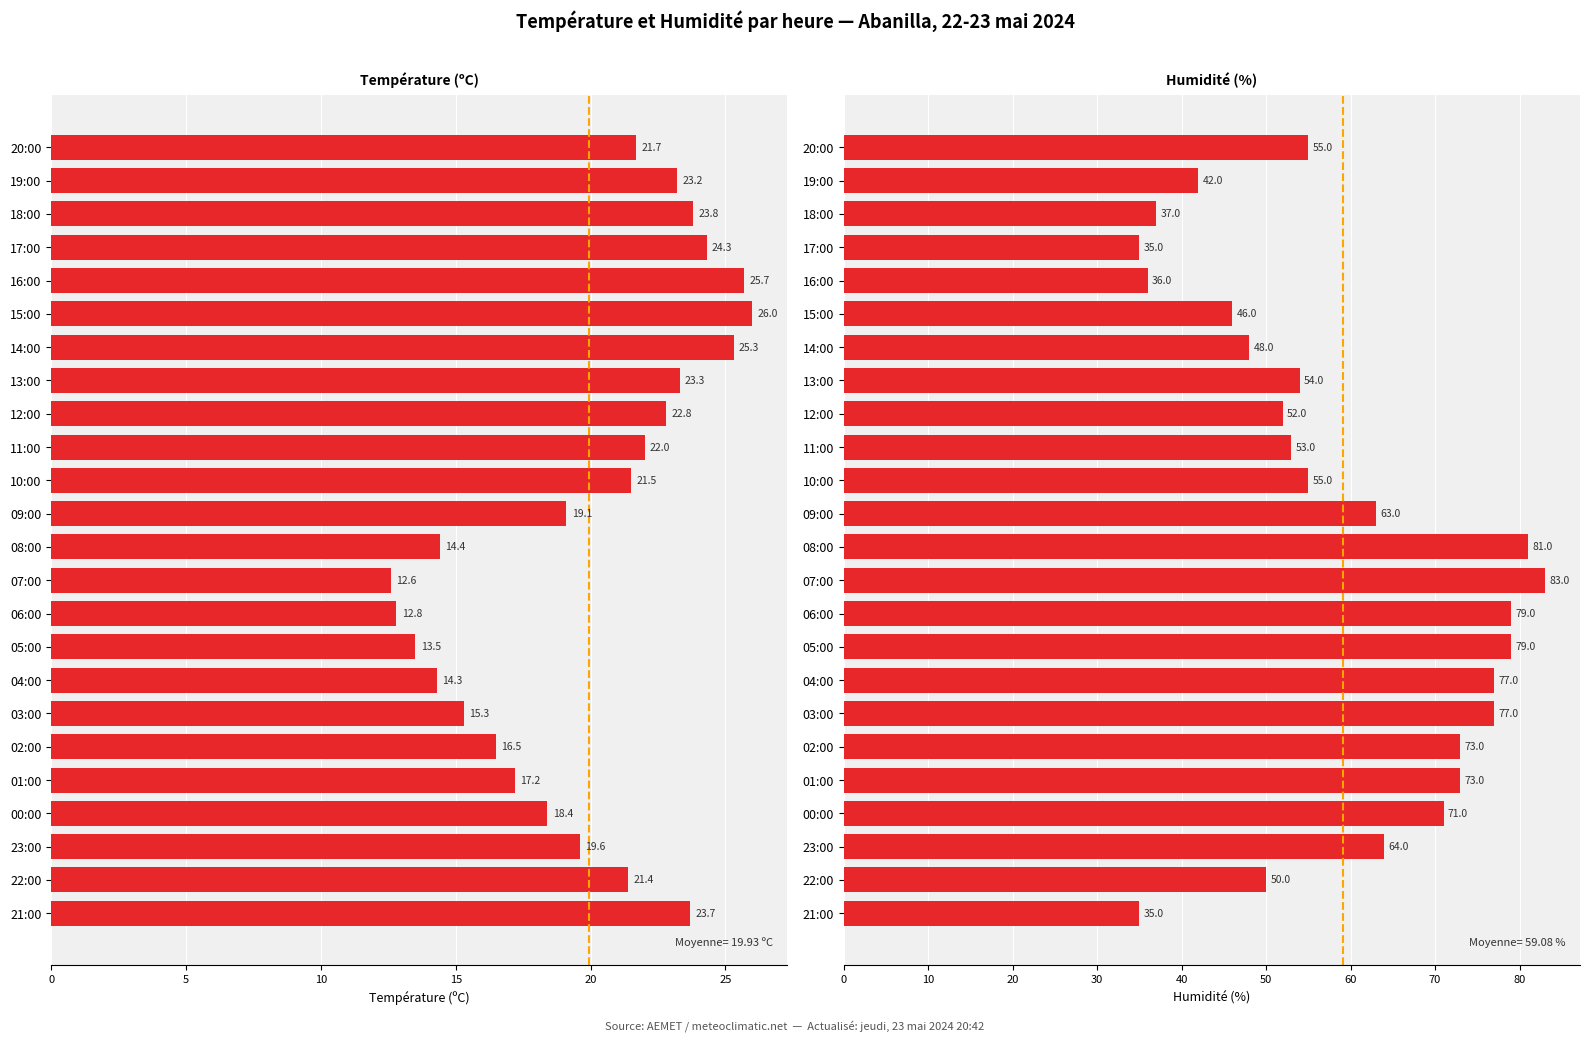

How many data points in Température (ºC) are less than 21?

11